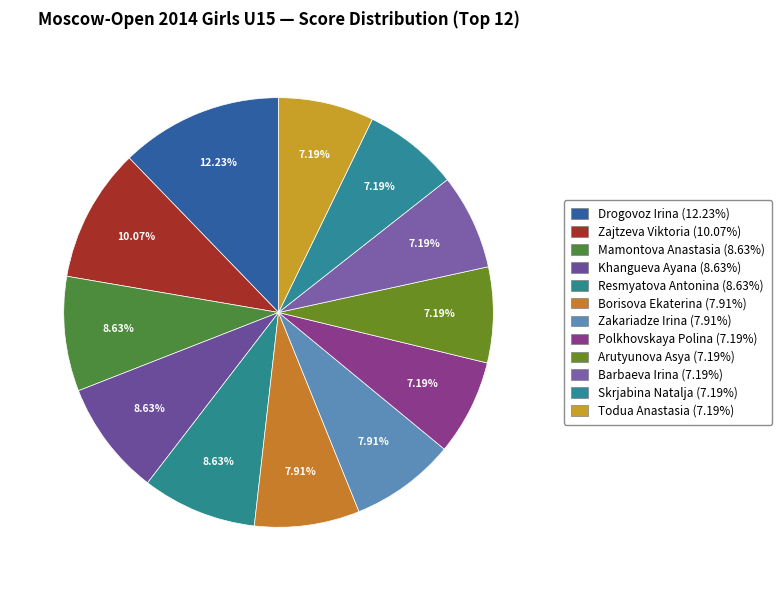

Is there any slice that represents more than half of the pie?

No